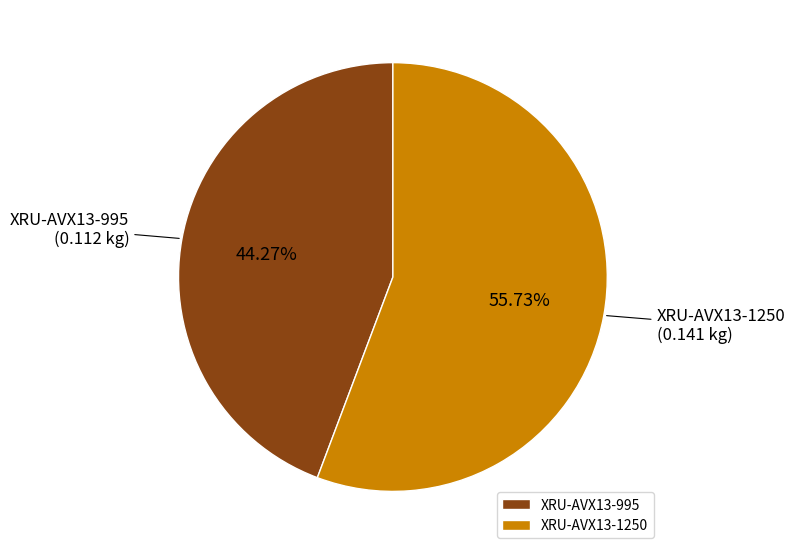

True or false: XRU-AVX13-1250 accounts for 56% of the total.

True